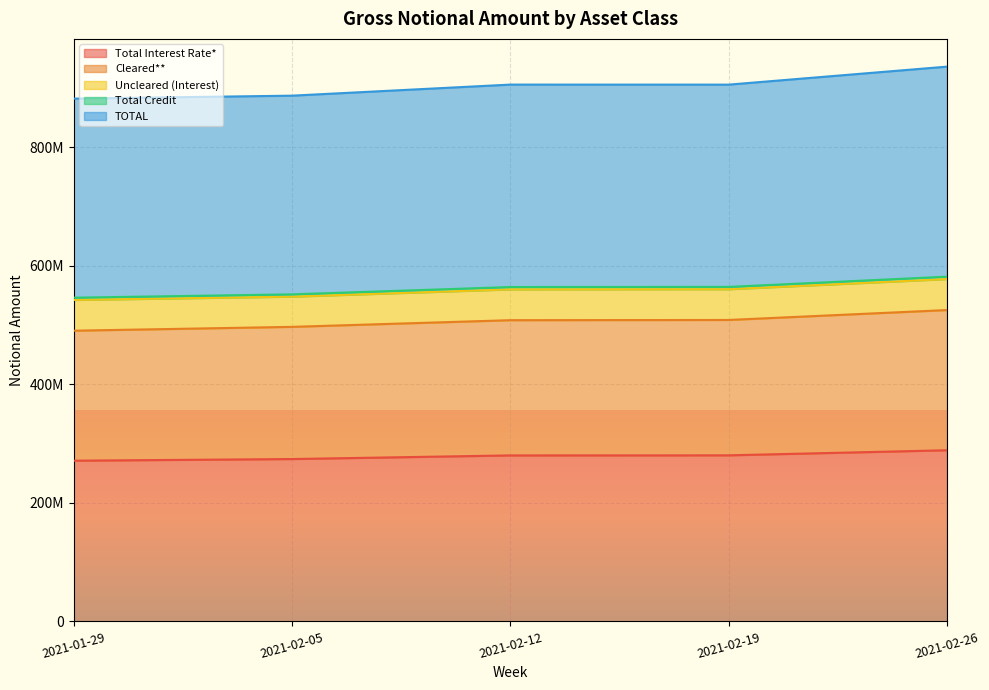

What is the label of the 3rd point from the left?

2021-02-12